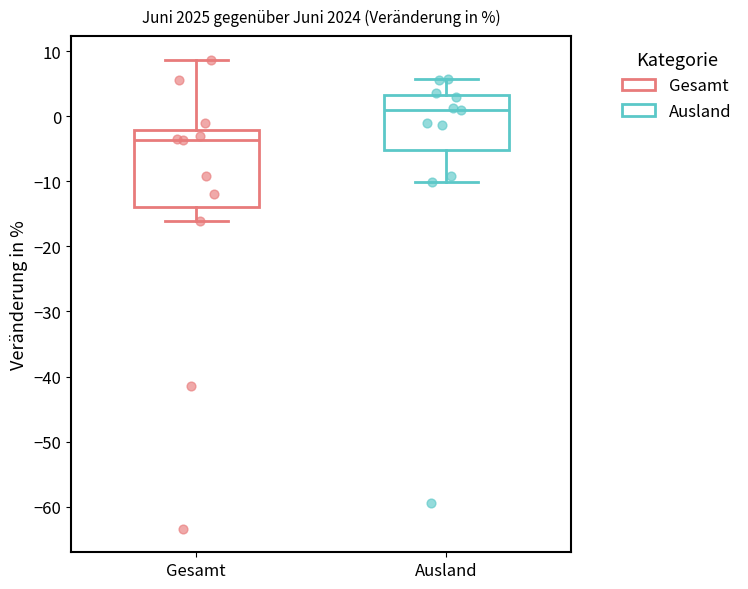

Where does the median line of the box for Ausland sit on the y-axis? The values are not printed on the chart, so give them approximately, as read against the axis.

1